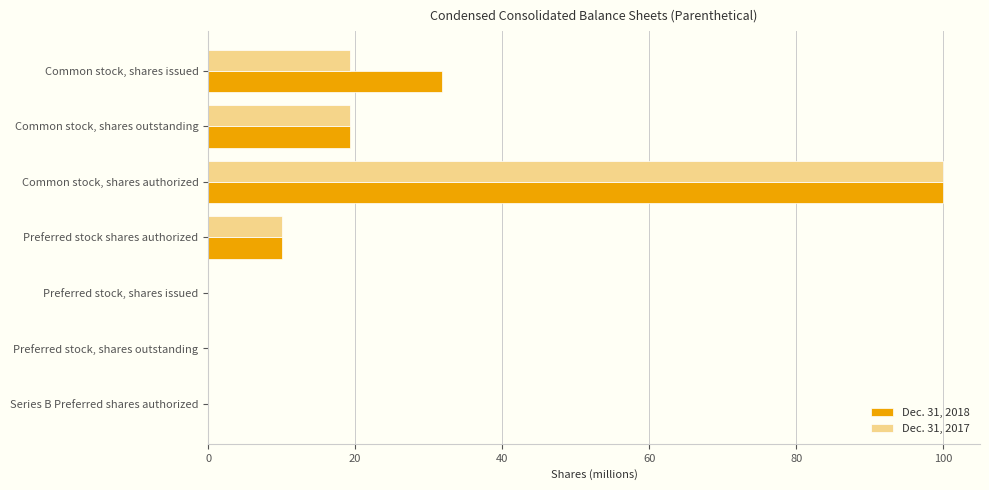

What is the sum of the Dec. 31, 2017 values at Preferred stock shares authorized and Common stock, shares authorized?

110.0